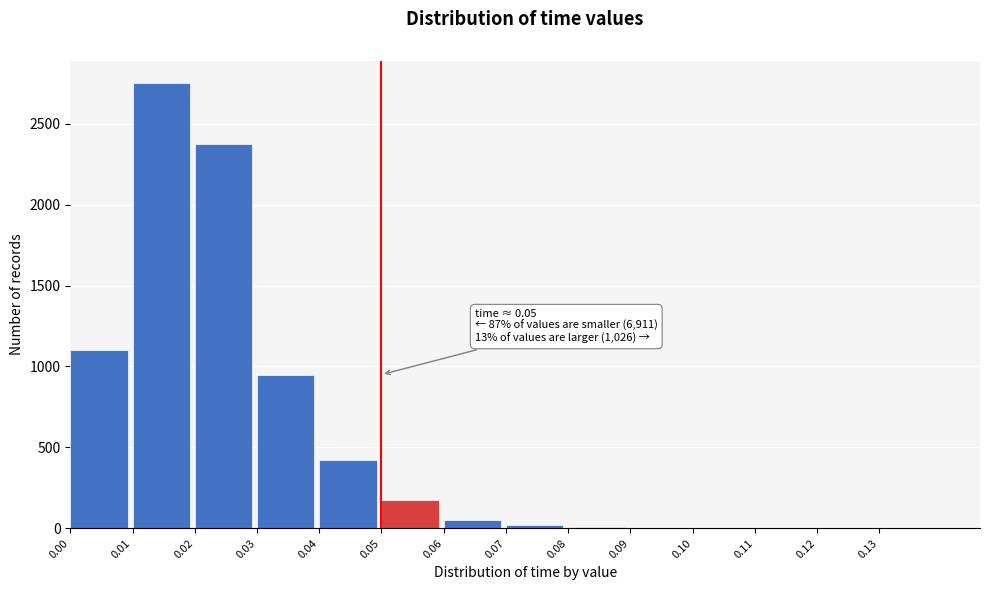

What is the sum of all values?

7867